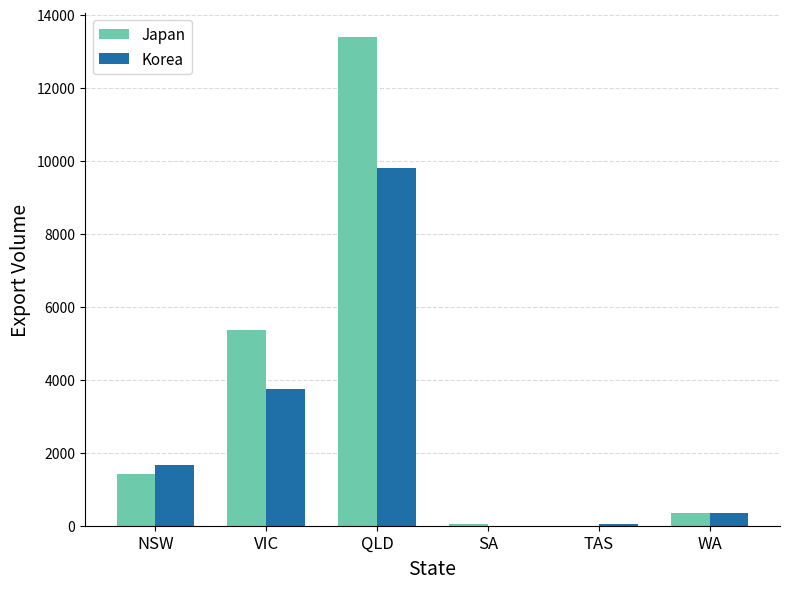

True or false: Japan has a value of -8768 at TAS.

False